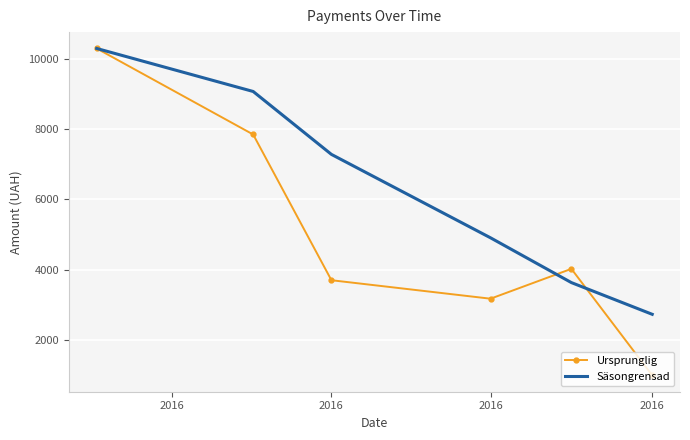

How many values in the Säsongrensad series exceed 7287?

3